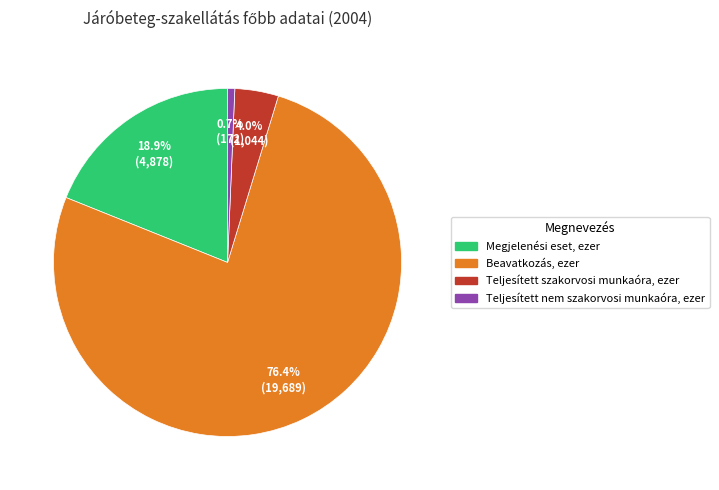

Which slice is the smallest?

Teljesített nem szakorvosi munkaóra, ezer